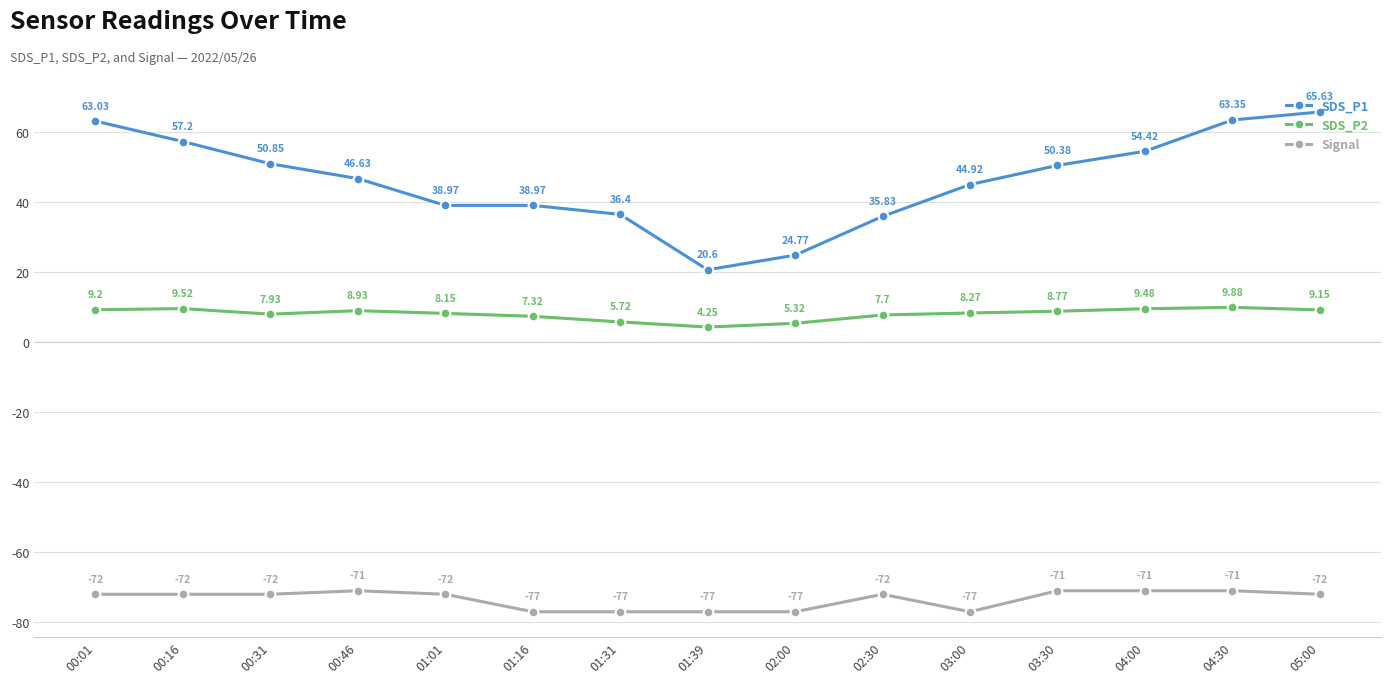

True or false: SDS_P1 and Signal cross at least once.

False